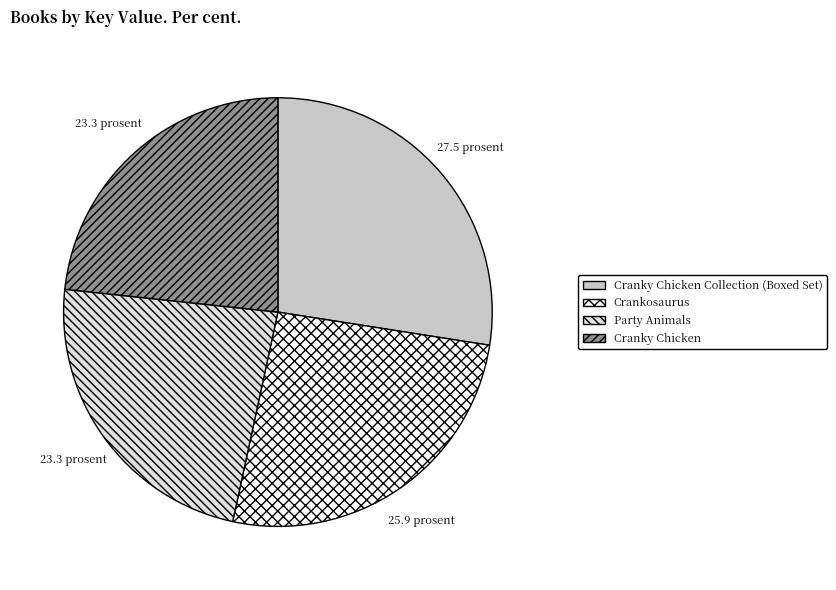

Which slice is the largest?

Cranky Chicken Collection (Boxed Set)